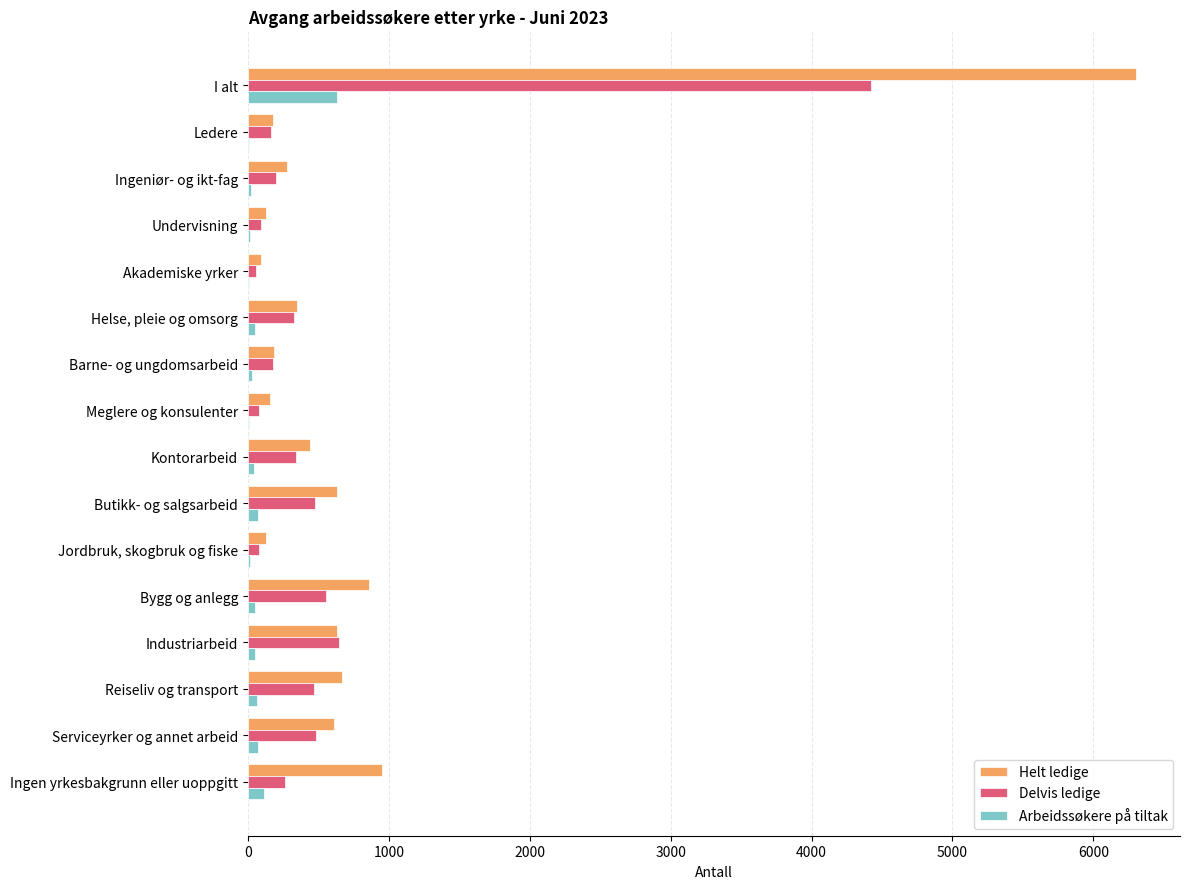

What value does the Arbeidssøkere på tiltak series have at I alt?

630